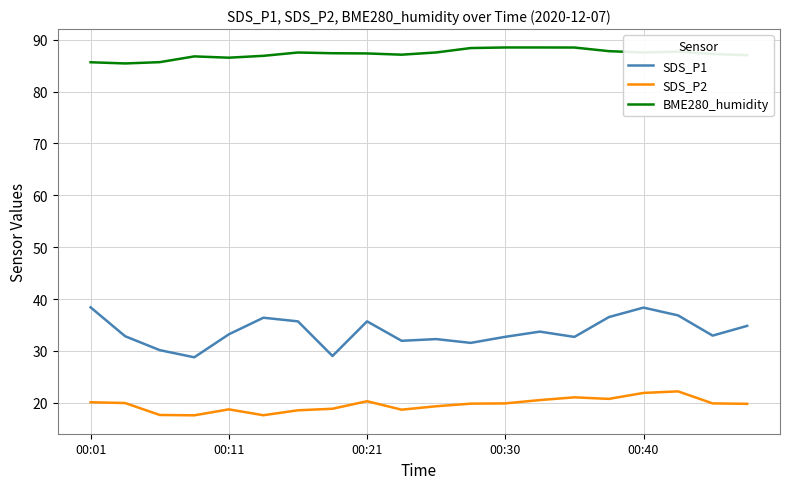

What is the highest value of the SDS_P1 series?

38.4